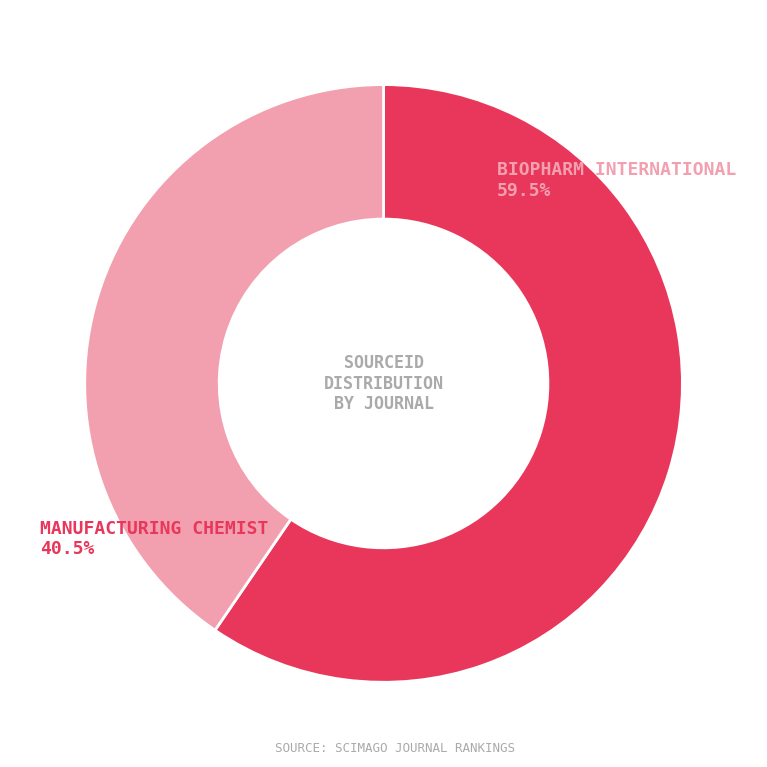

Approximately how many times larger is the value at Manufacturing Chemist compared to BioPharm International?

0.7